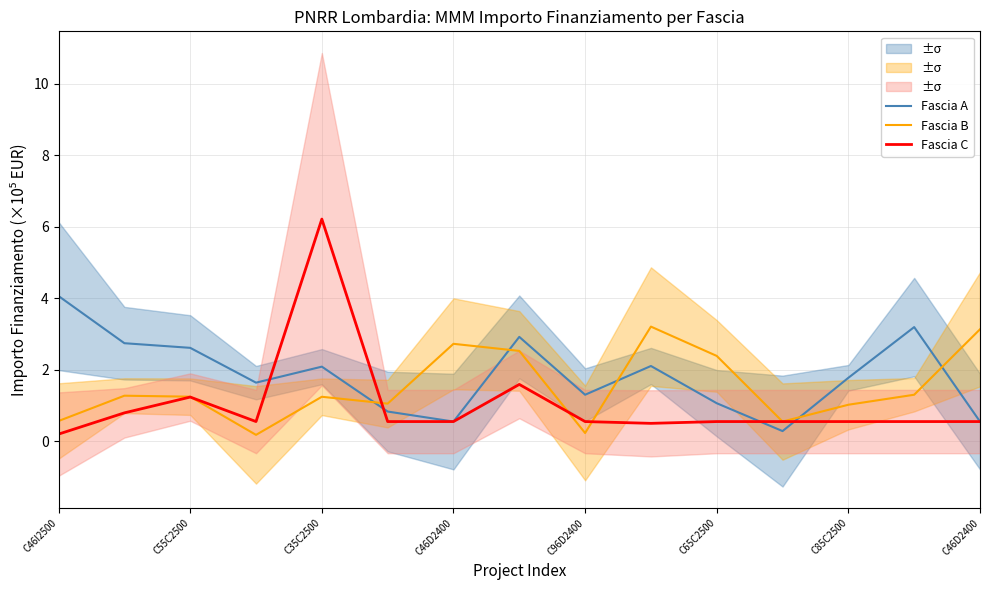

What is the average value of the Fascia B series?

1.5